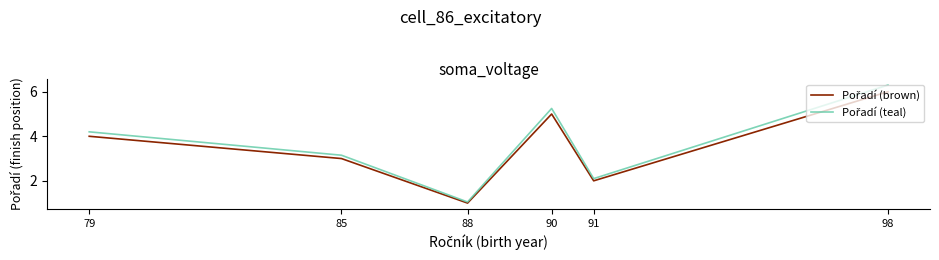

At which category is the sum across all series the highest?

98